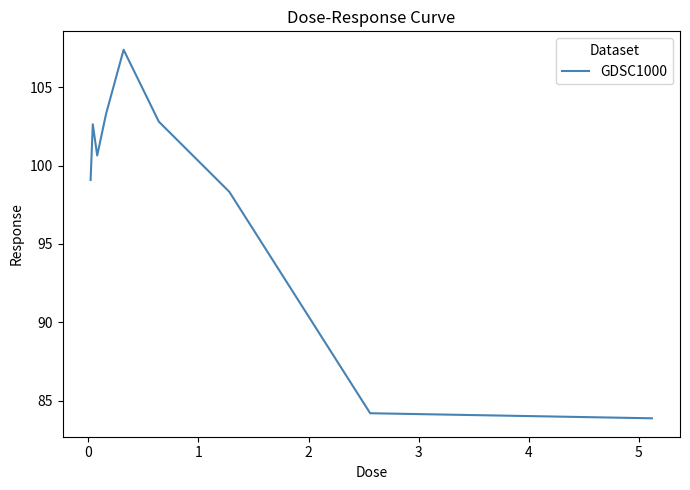

What is the greatest value displayed?

107.4